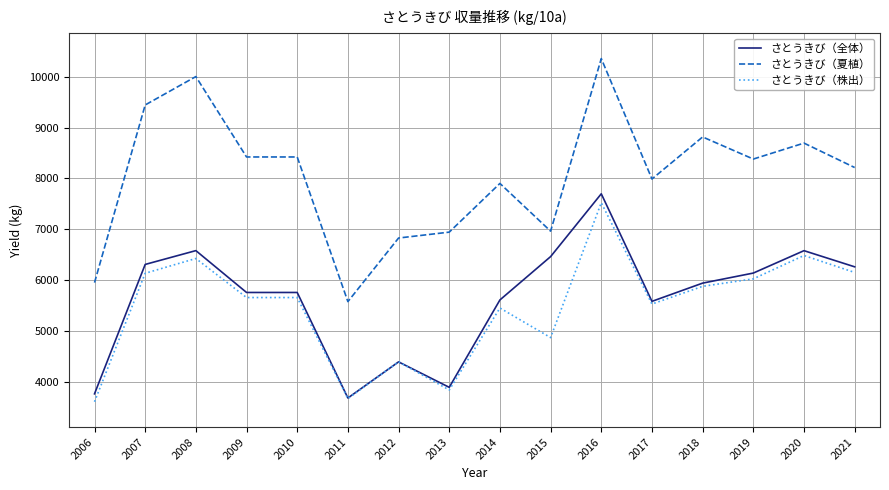

What are all the series names shown in the legend?

さとうきび（全体）, さとうきび（夏植）, さとうきび（株出）